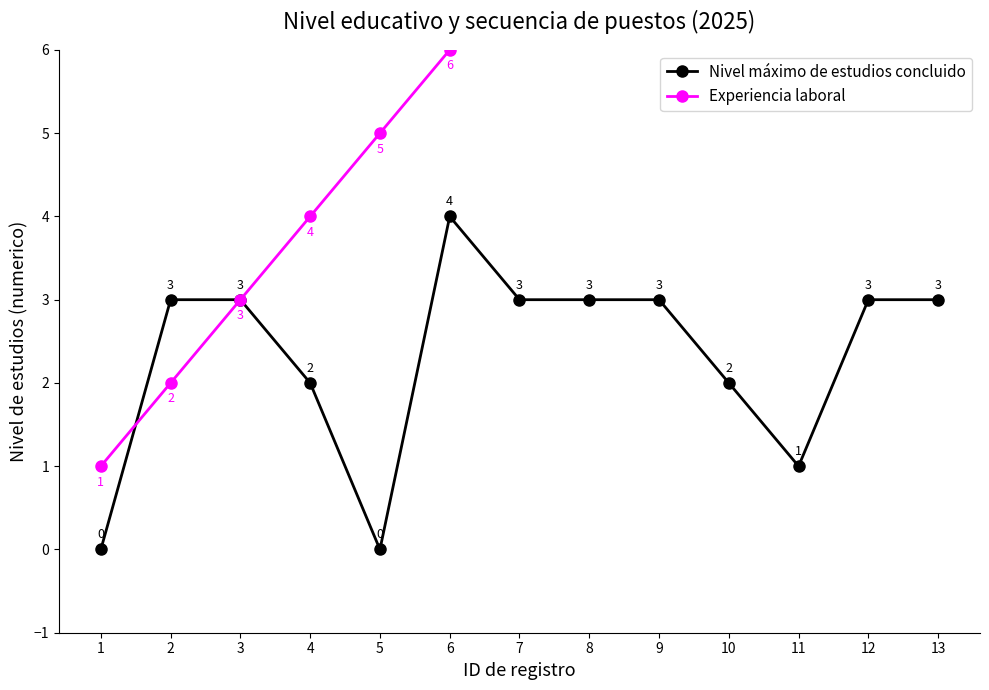

How many times do Experiencia laboral and Nivel máximo de estudios concluido cross each other?

1